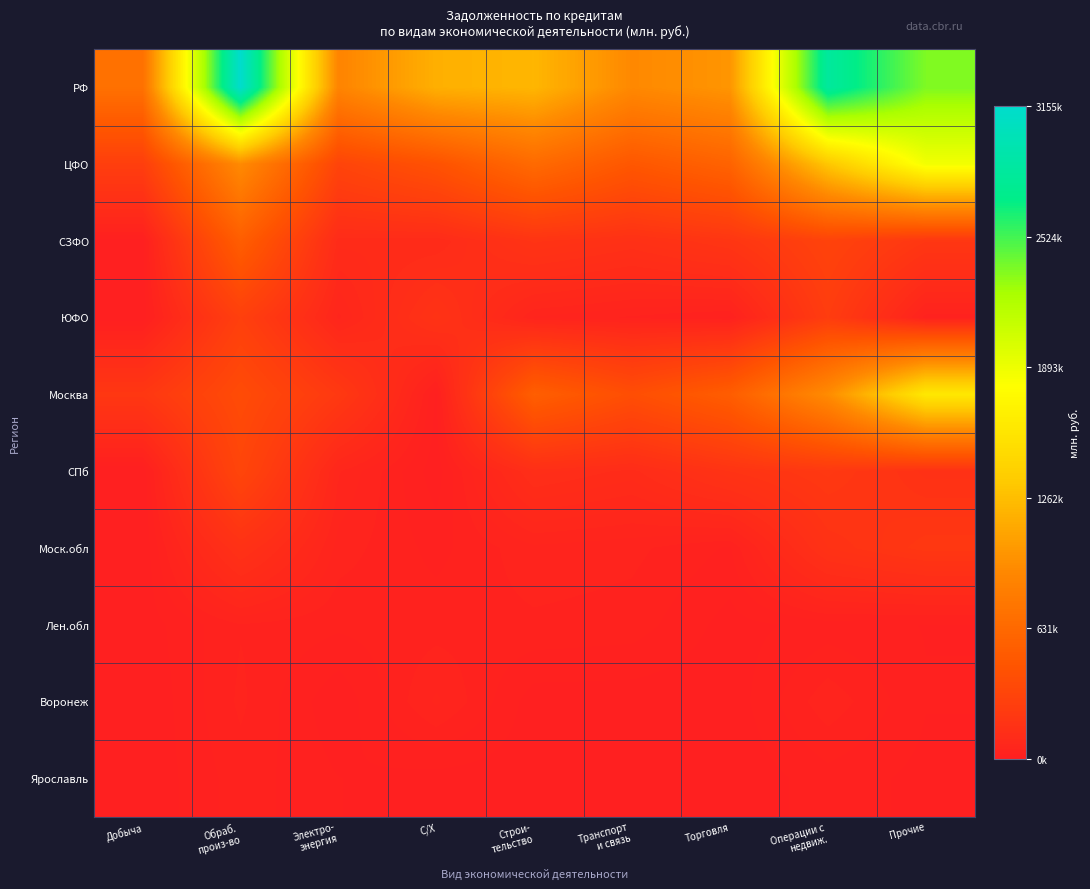

Rank the series at Прочие from lowest to highest value.

Ярославль, Лен.обл, Воронеж, ЮФО, СПб, СЗФО, Моск.обл, Москва, ЦФО, РФ